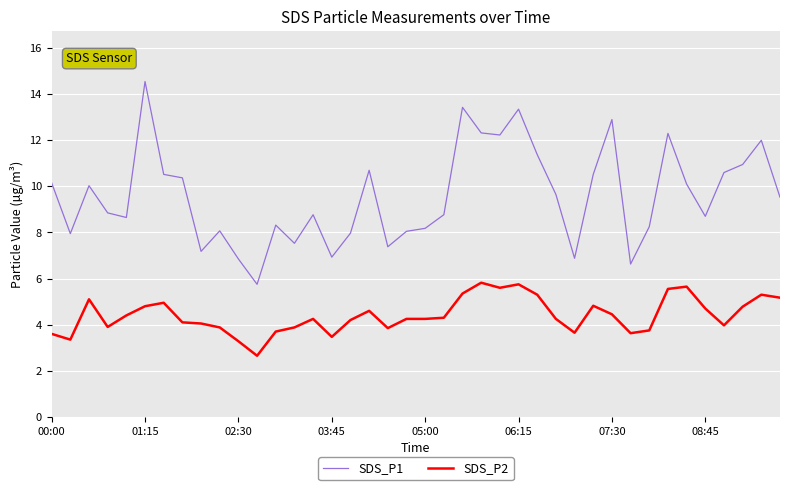

List the series in order of their peak value, lowest first.

SDS_P2, SDS_P1